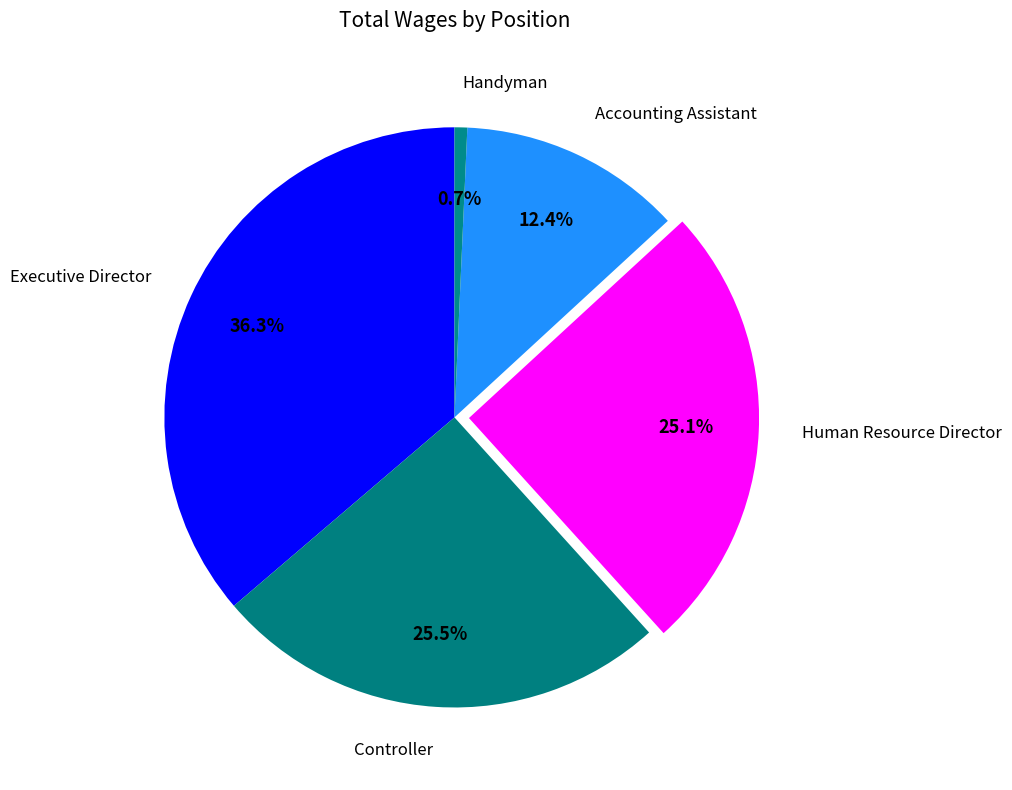

Does Handyman account for over 50% of the chart?

No